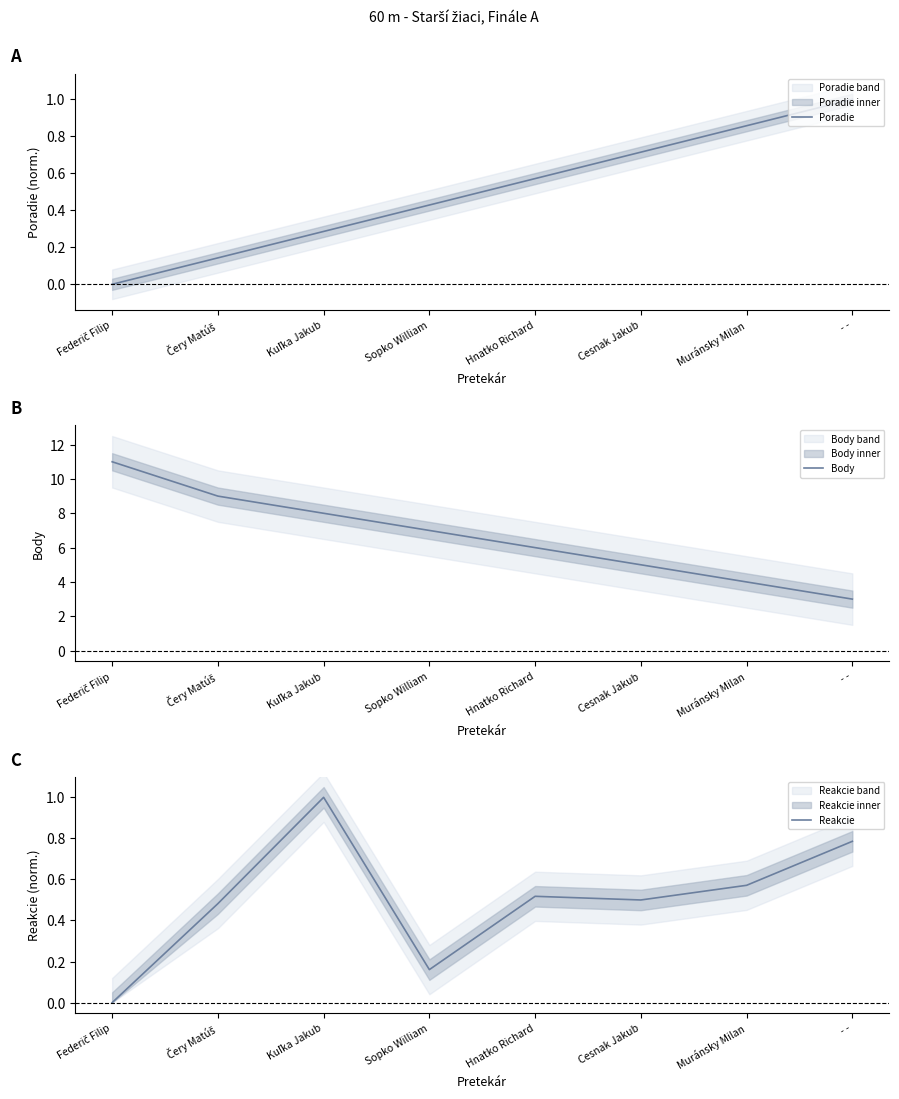

The Poradie series shows -0.7 at Federič Filip. True or false?

False